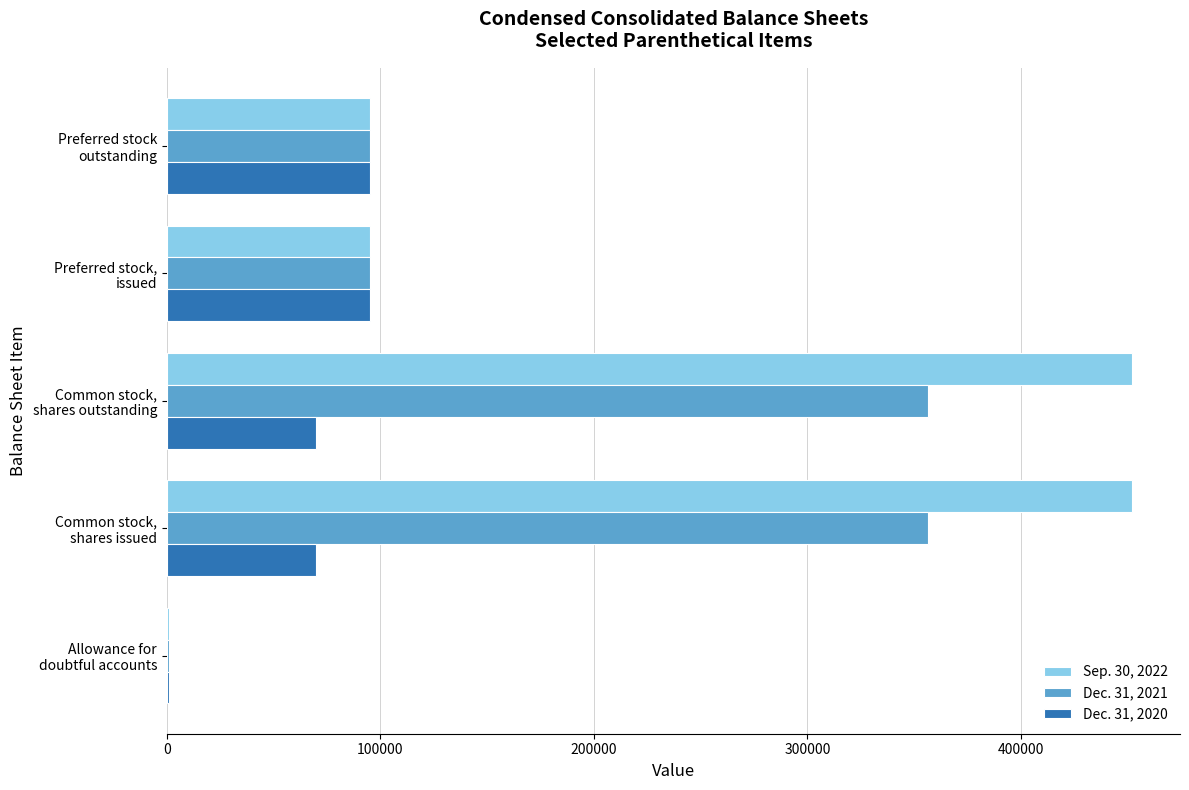

How many distinct data groups are displayed?

3